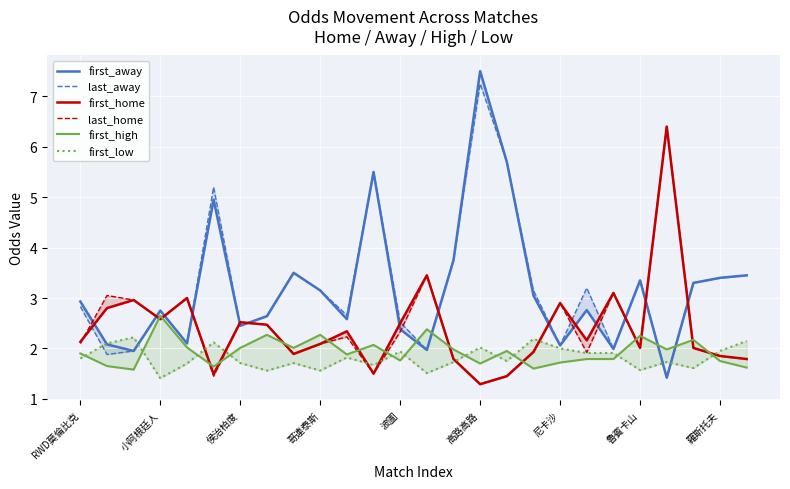

Which label corresponds to the smallest value in the chart?

高路高路